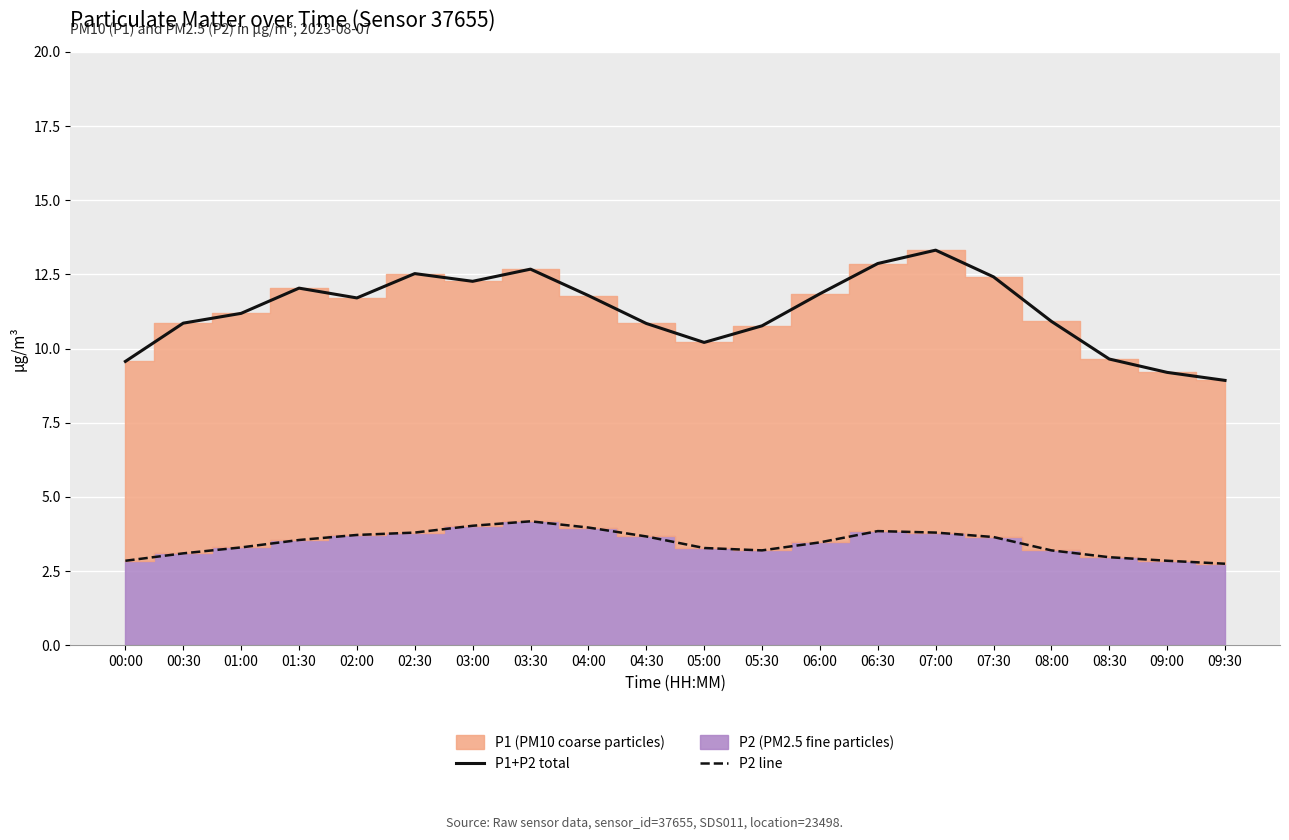

Reading left to right, transcribe all the data shown in this chart.

P1 total line: 9.6	10.9	11.2	12.0	11.7	12.5	12.3	12.7	11.8	10.8	10.2	10.8	11.9	12.9	13.3	12.4	10.9	9.7	9.2	8.9
P2 total line: 2.9	3.1	3.3	3.5	3.7	3.8	4.0	4.2	4.0	3.7	3.3	3.2	3.5	3.9	3.8	3.6	3.2	3.0	2.9	2.8